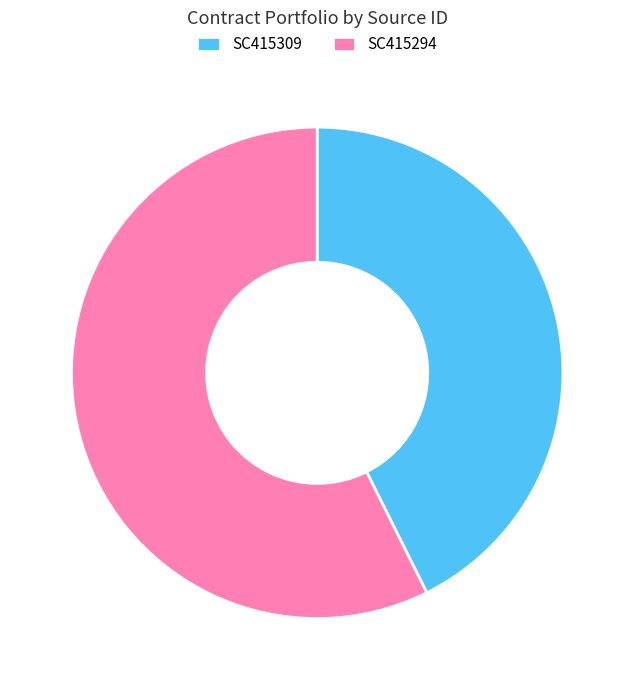

Which category accounts for the majority?

SC415294